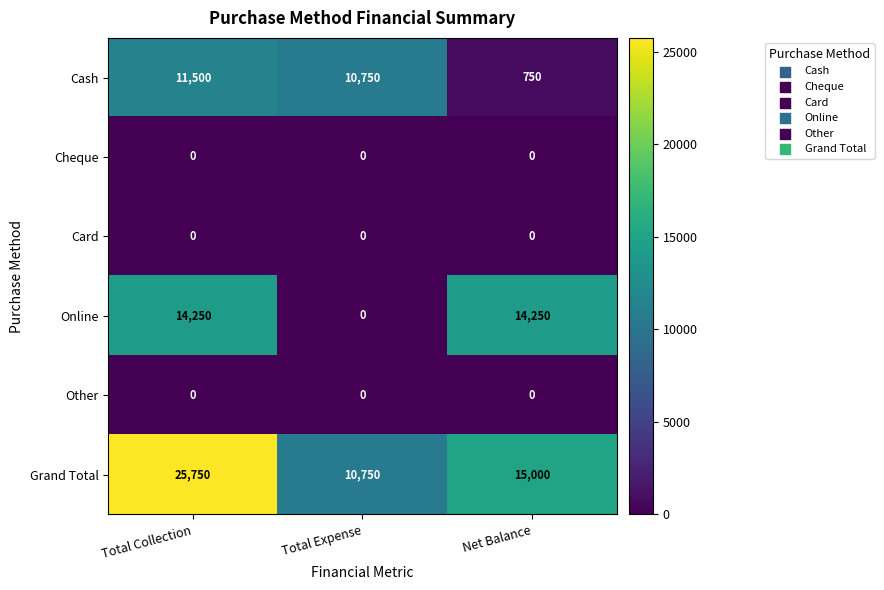

At how many categories does at least one series exceed 1900?

3